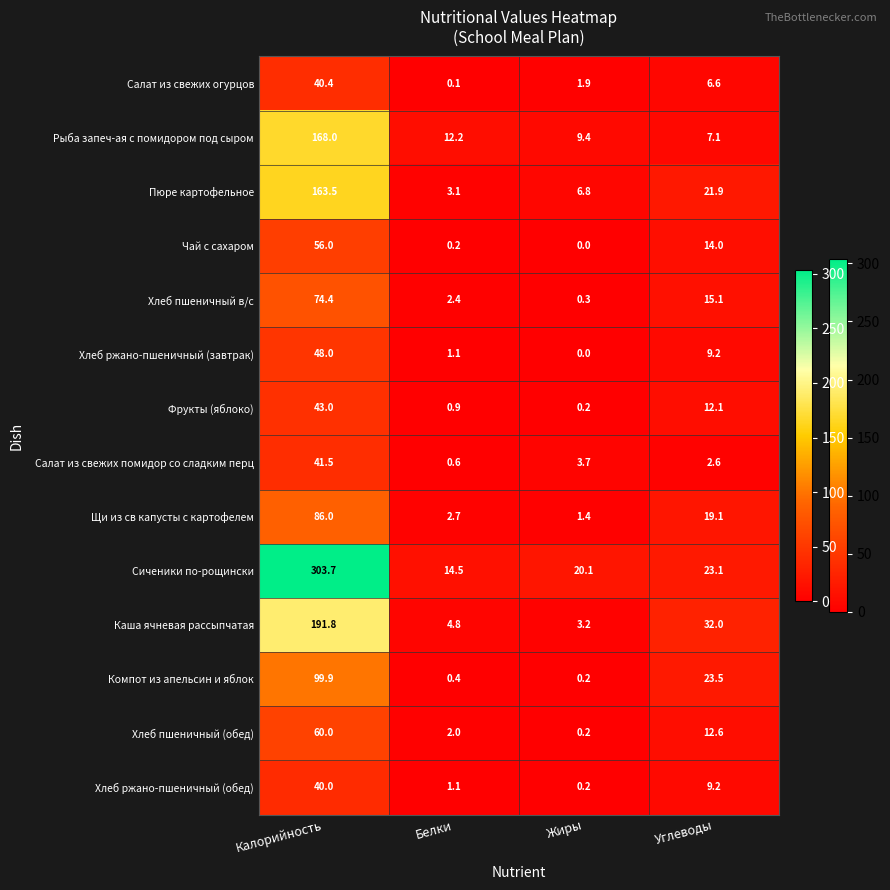

The Компот из апельсин и яблок series shows 66.6 at Калорийность. True or false?

False